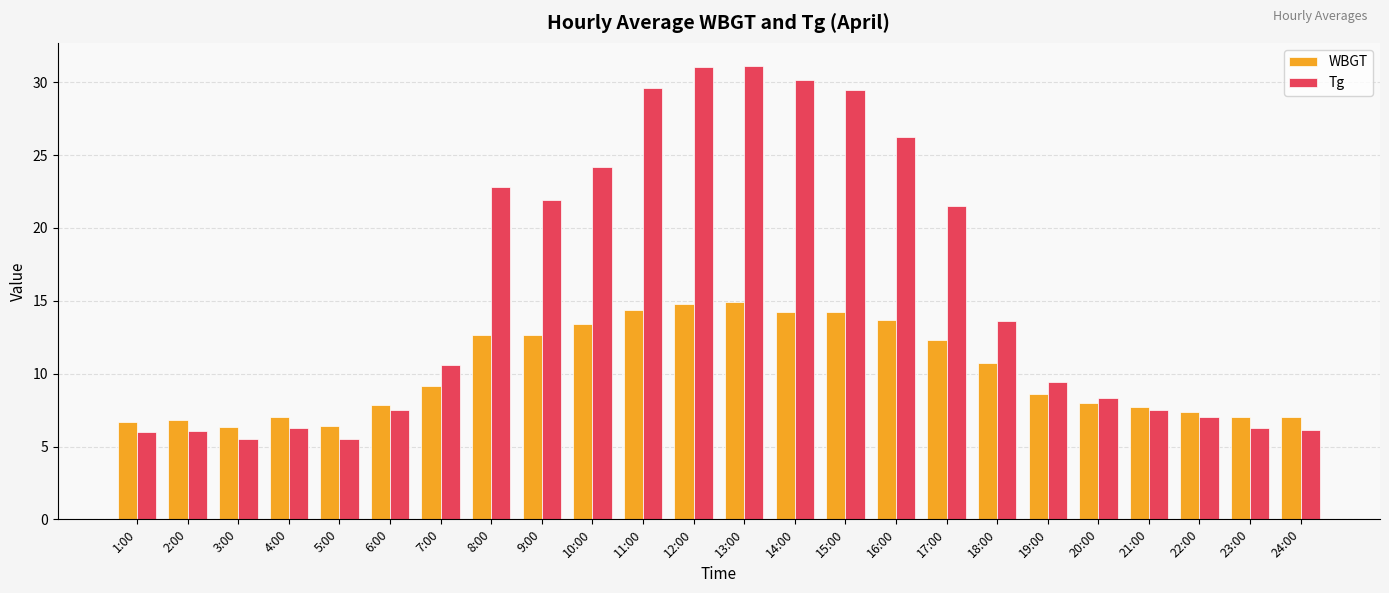

Rank the series by their maximum value, from lowest to highest.

WBGT, Tg